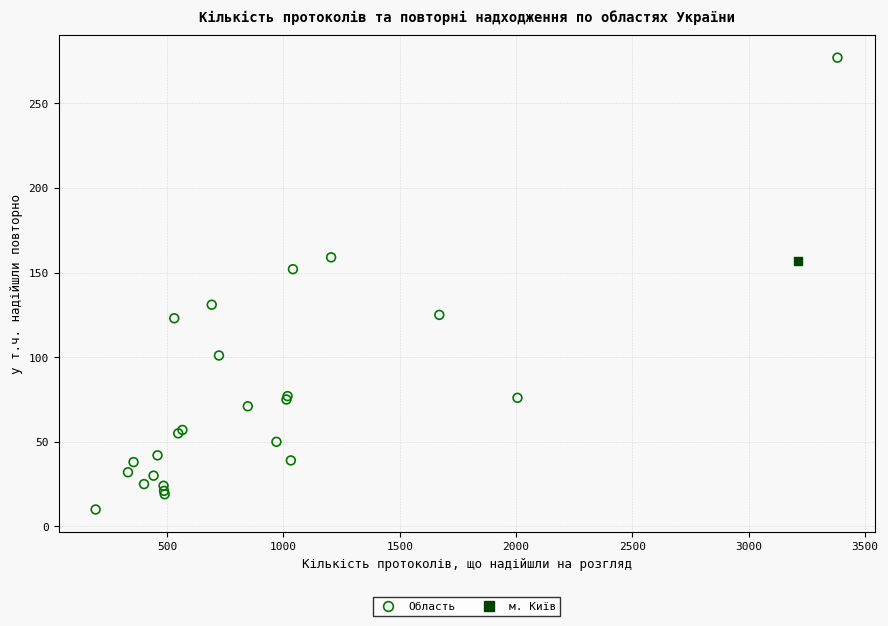

What are all the series names shown in the legend?

Область, м. Київ